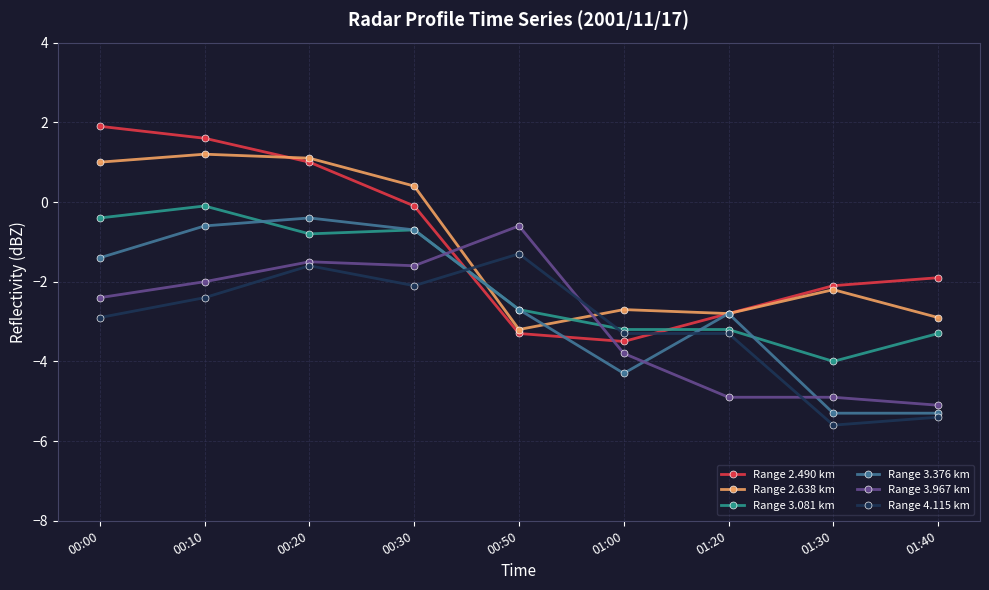

What is the label of the 4th point from the right?

01:00